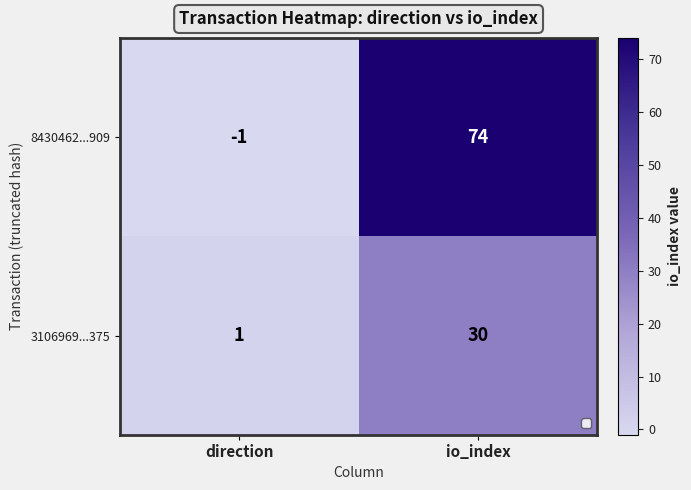

At which label is 3106969...375 closest to 15?

direction